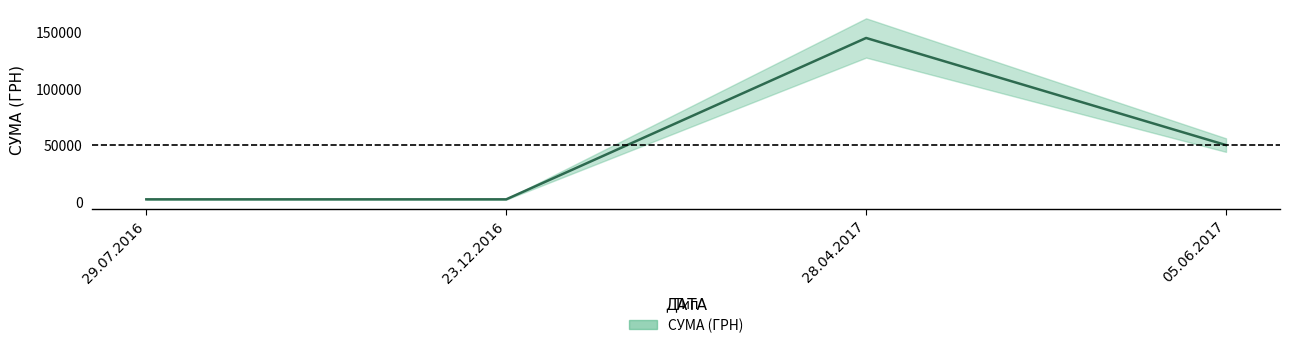

Where is the first local maximum?

28.04.2017